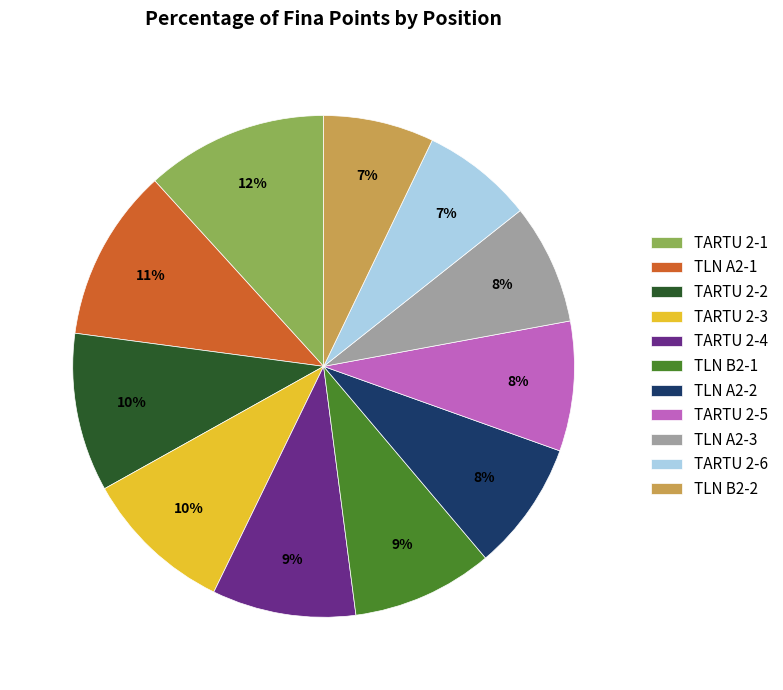

Count the number of slices in the pie.

11